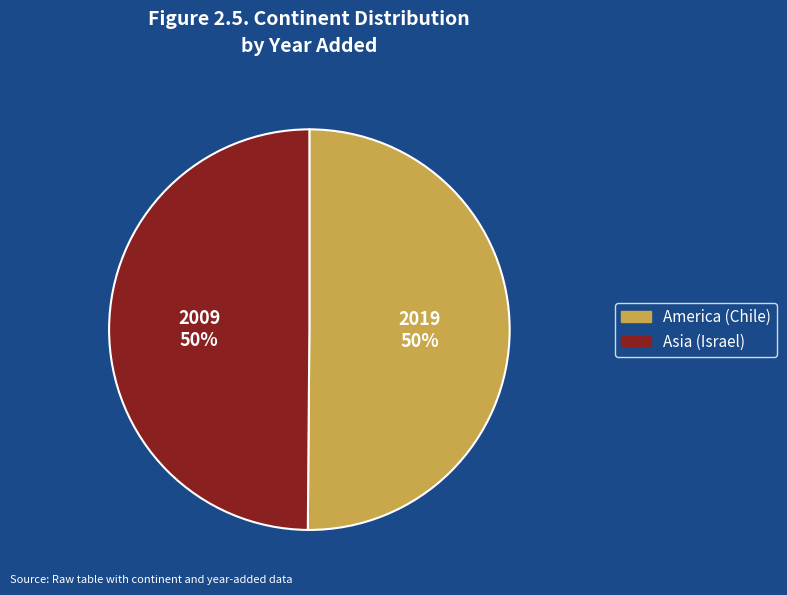

To the nearest percent, what portion does Asia (Israel) represent?

50%